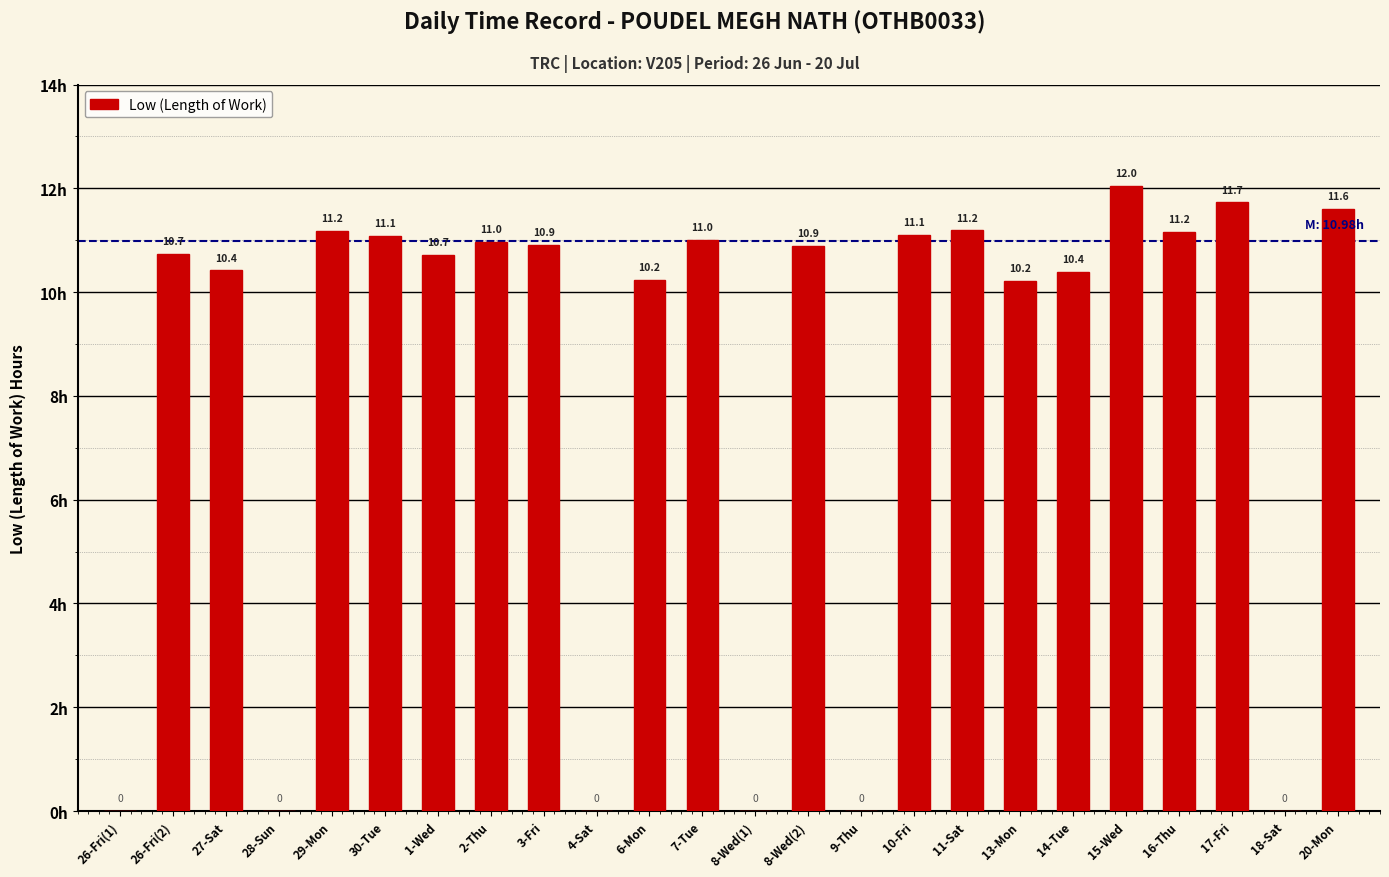

Which label corresponds to the largest value in the chart?

15-Wed